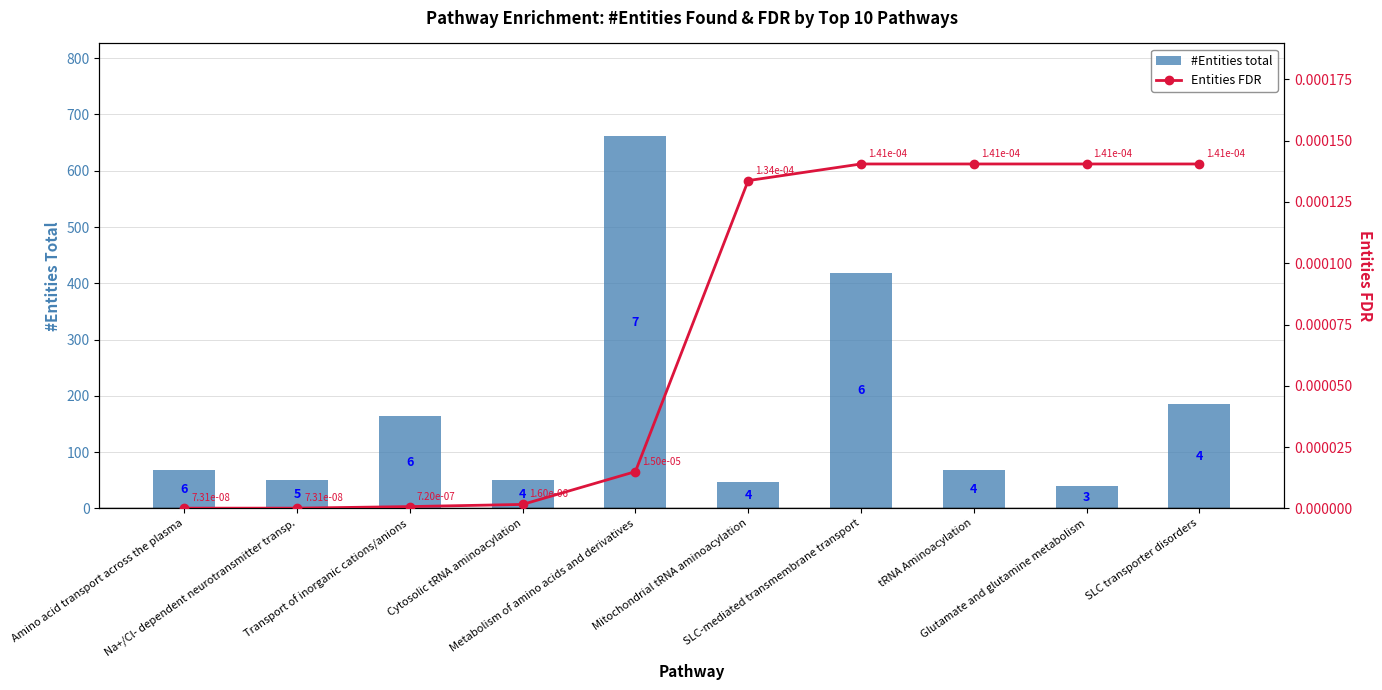

What is the difference between the maximum and minimum values in the #Entities total series?

621.0